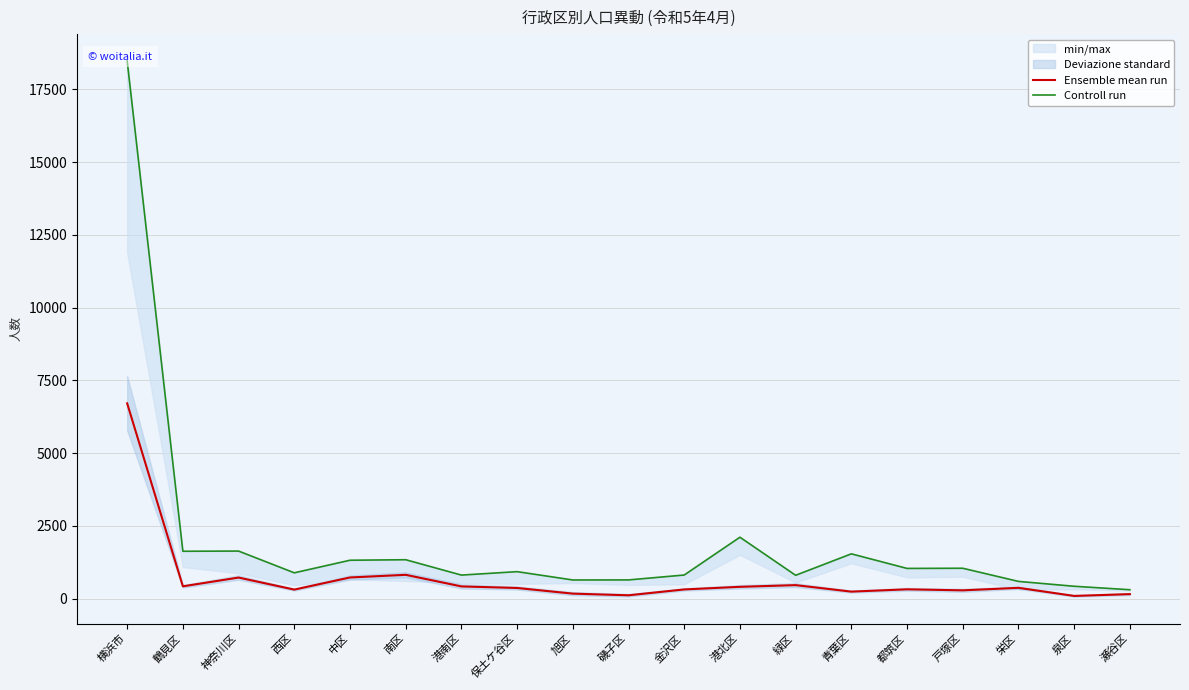

What is the highest value of the Ensemble mean run series?

6708